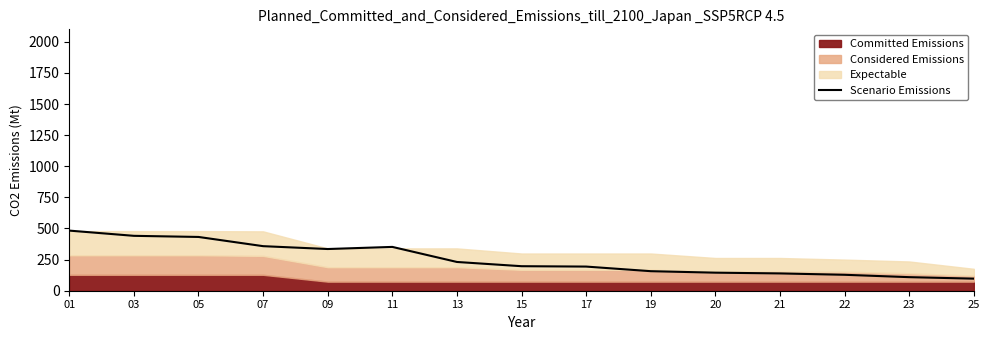

Rank the categories by value from lowest to highest.

25, 23, 22, 21, 20, 19, 17, 15, 13, 09, 11, 07, 05, 03, 01